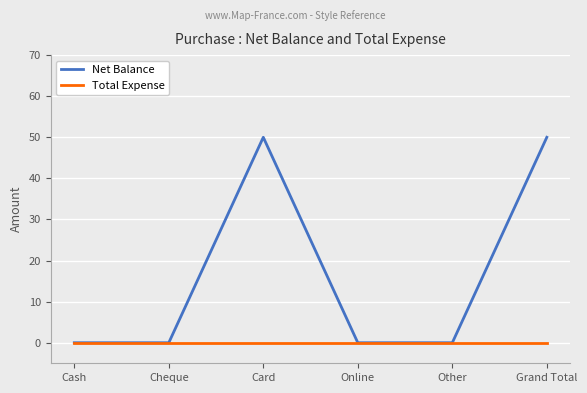

The Net Balance series shows 25 at Online. True or false?

False